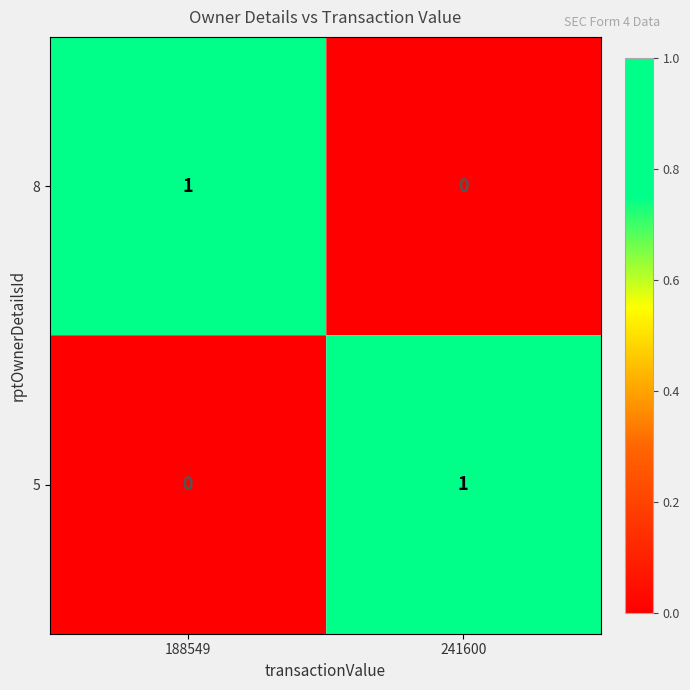

Rank the categories by 8 value from highest to lowest.

188549, 241600